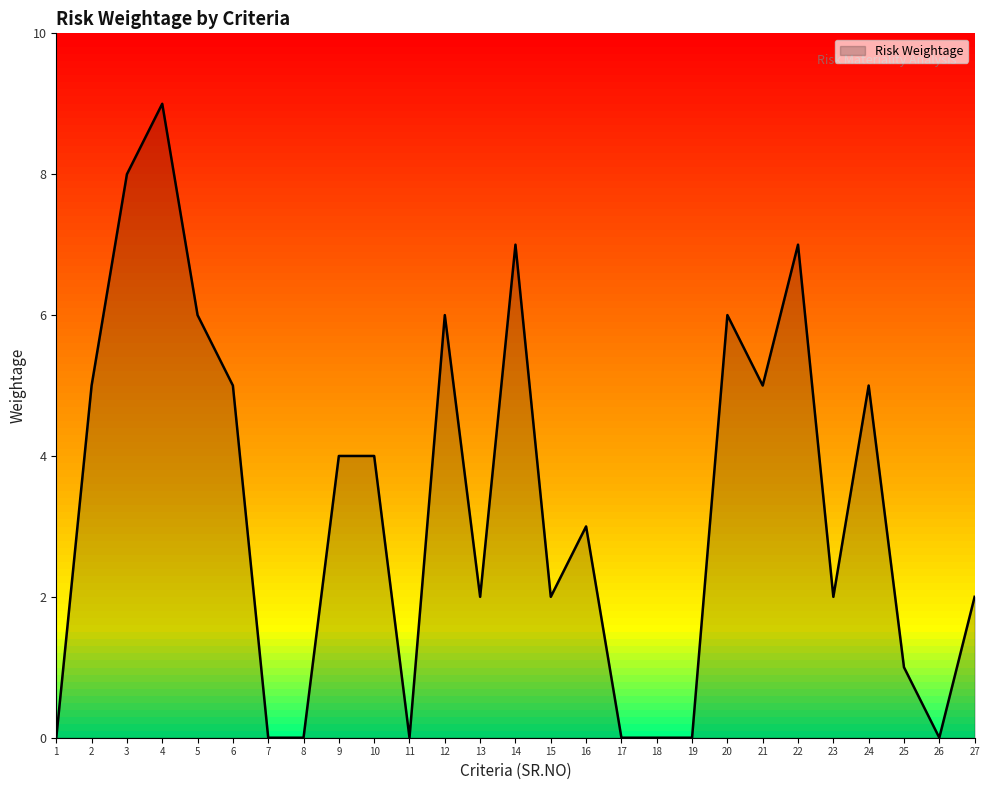

The value at 12 is 6. True or false?

True